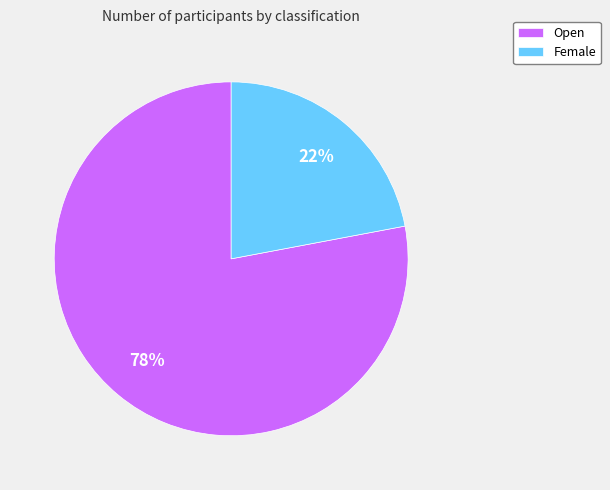

What is the largest slice in the pie chart?

Open